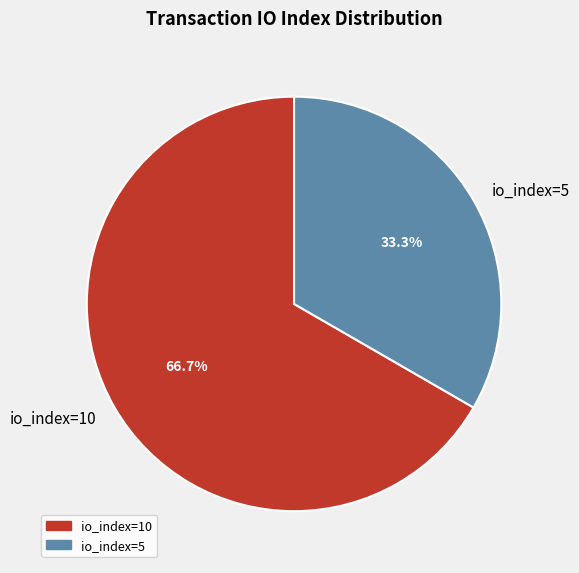

Is there any slice that represents more than half of the pie?

Yes